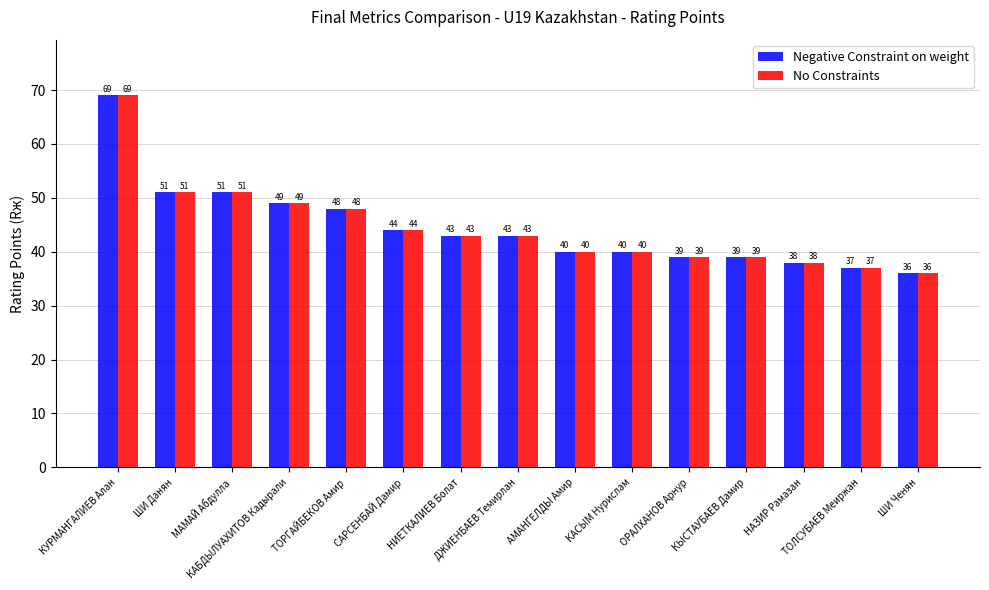

What is the label of the 13th bar from the left?

НАЗИР Рамазан